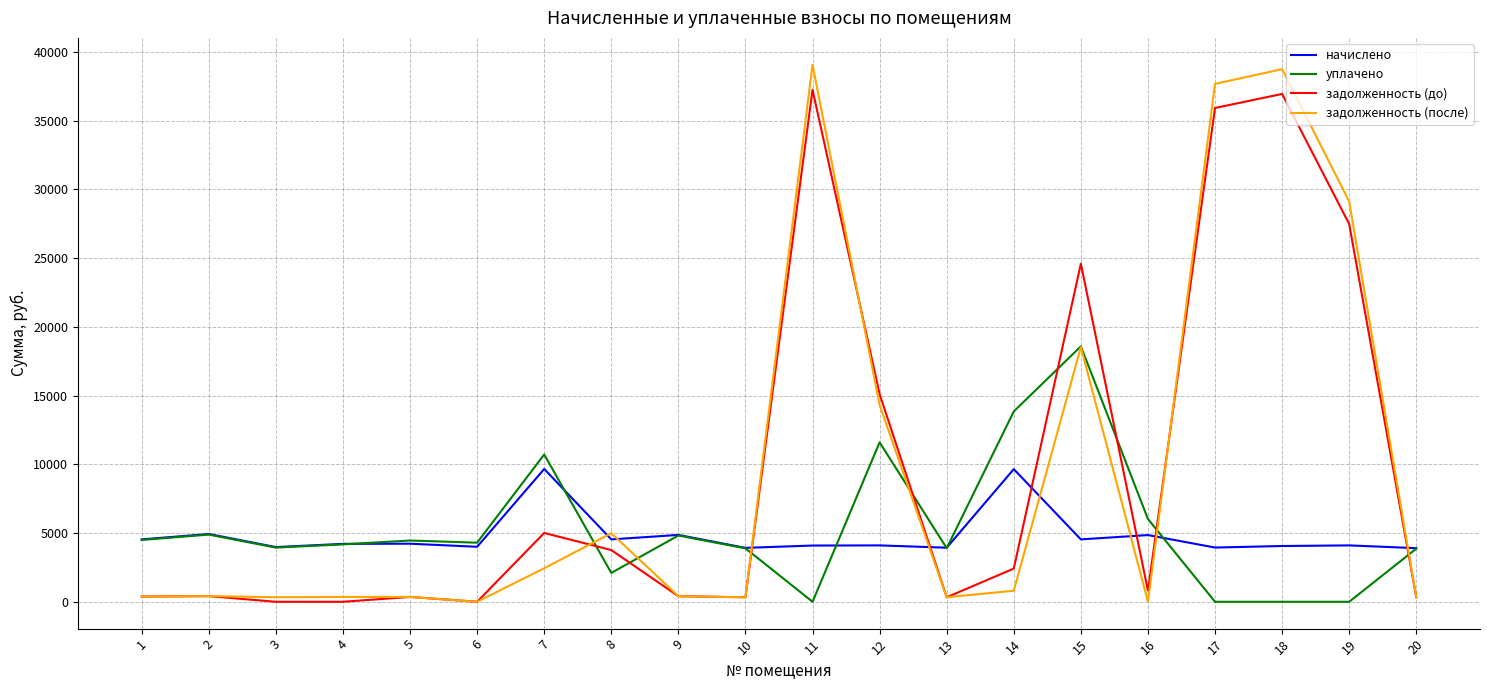

Is the value of задолженность (до) at 9 greater than the value of начислено at 7?

No